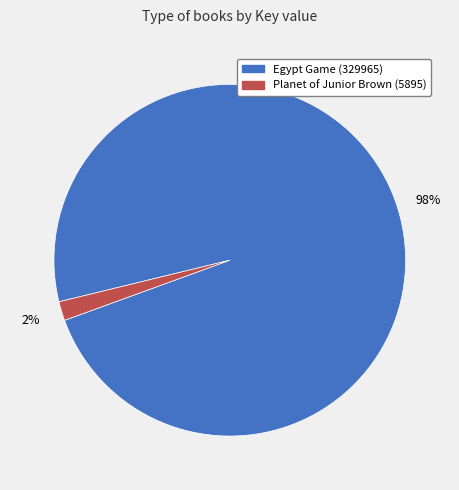

What is the majority slice?

Egypt Game (329965)